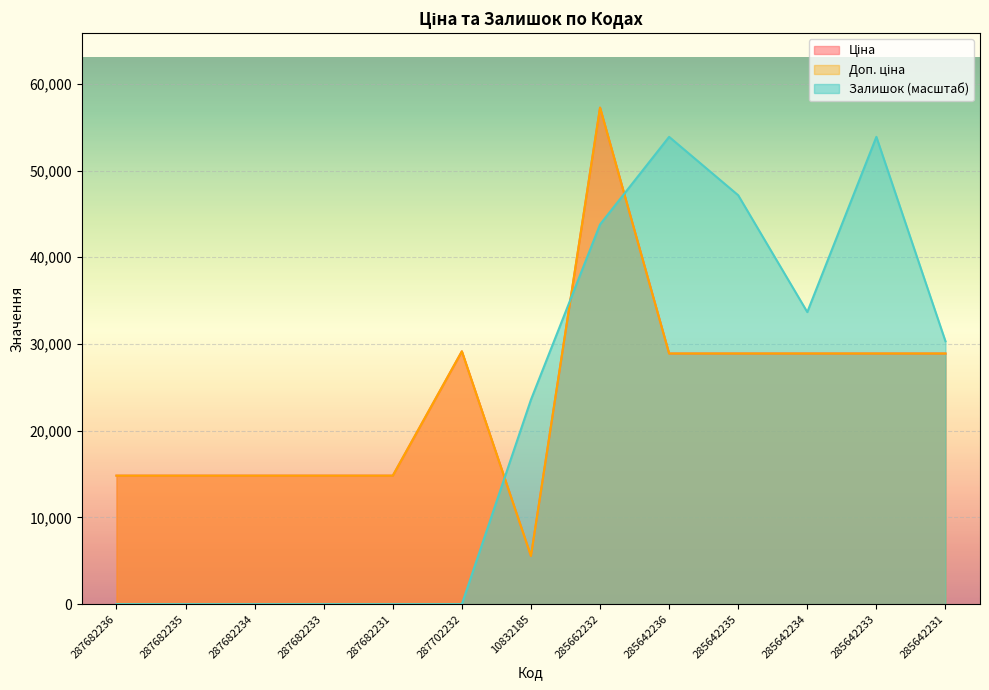

At which category does Доп. ціна reach its first local peak?

287702232